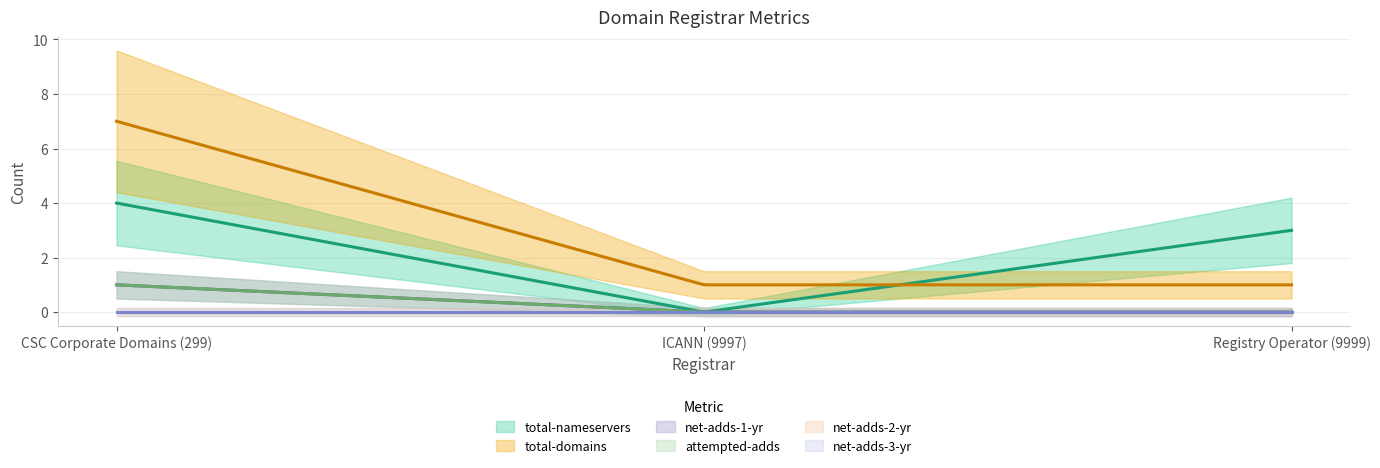

What is the spread (max minus min) of values at Registry Operator (9999)?

3